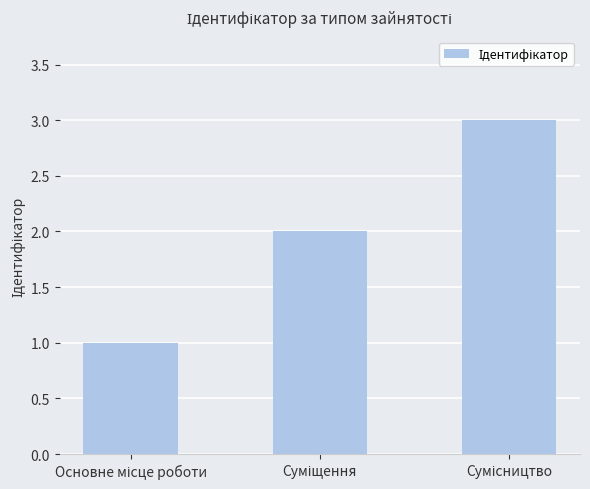

What is the sum of all values?

6